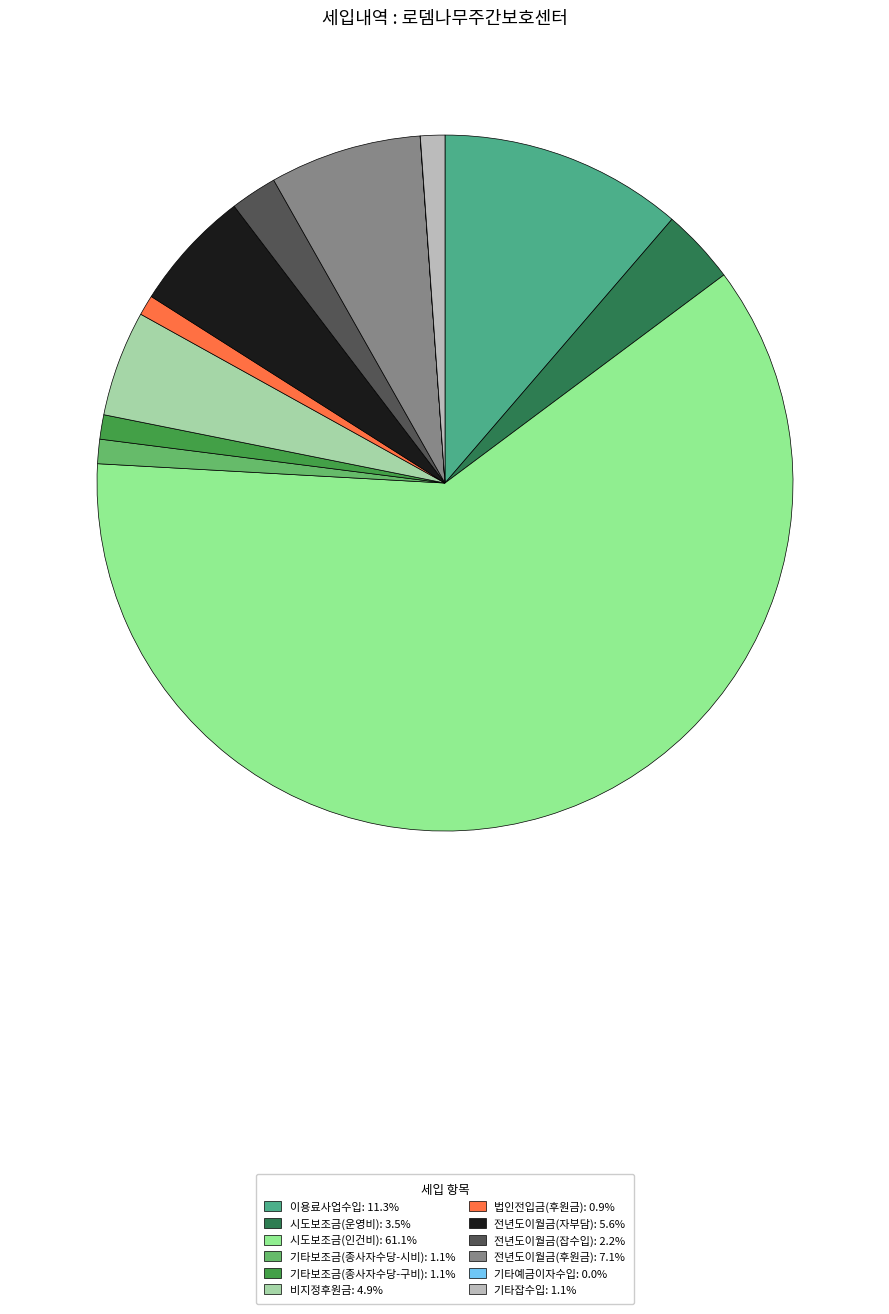

To the nearest percent, what is the average slice percentage?

8%